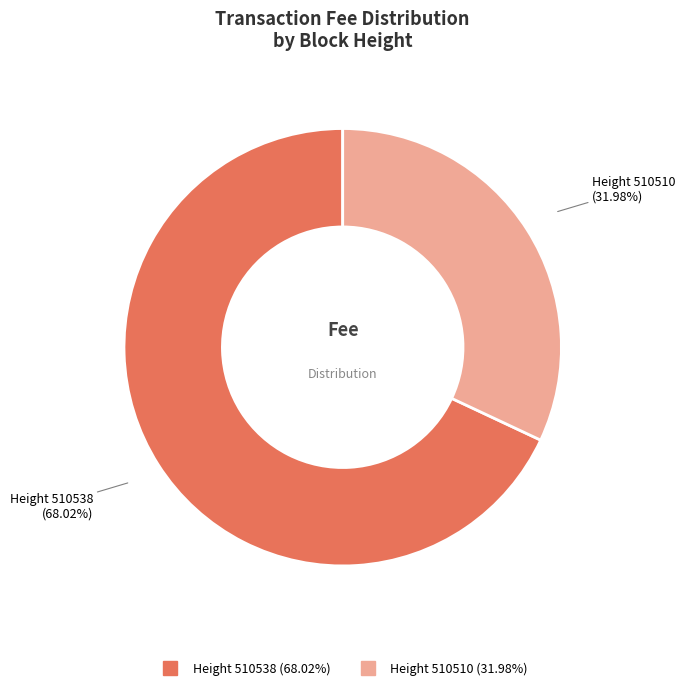

Is there any slice that represents more than half of the pie?

Yes